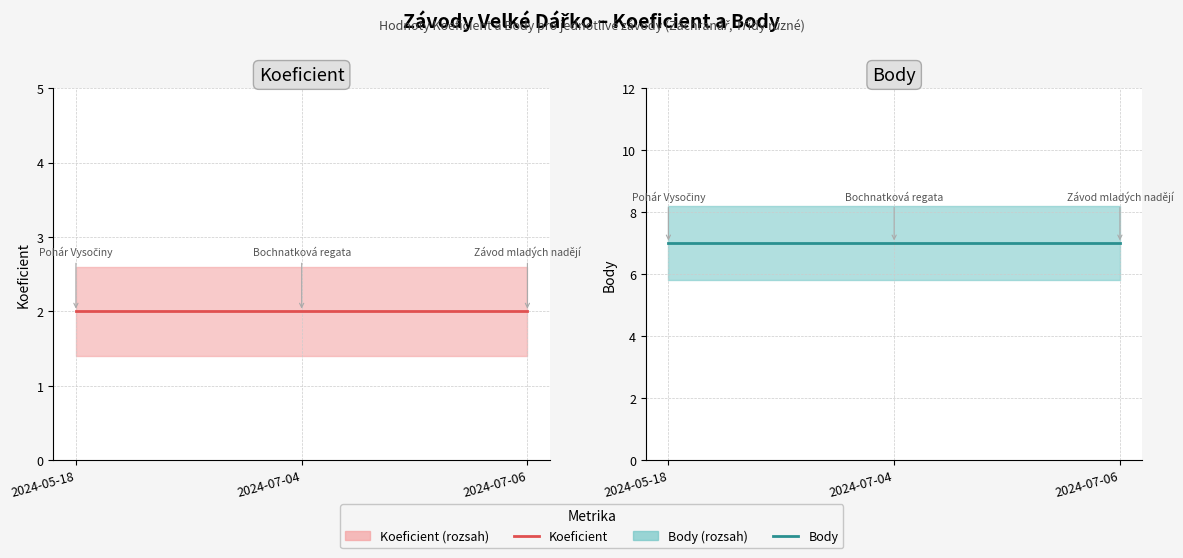

What is the spread (max minus min) of values at 2024-07-06?

5